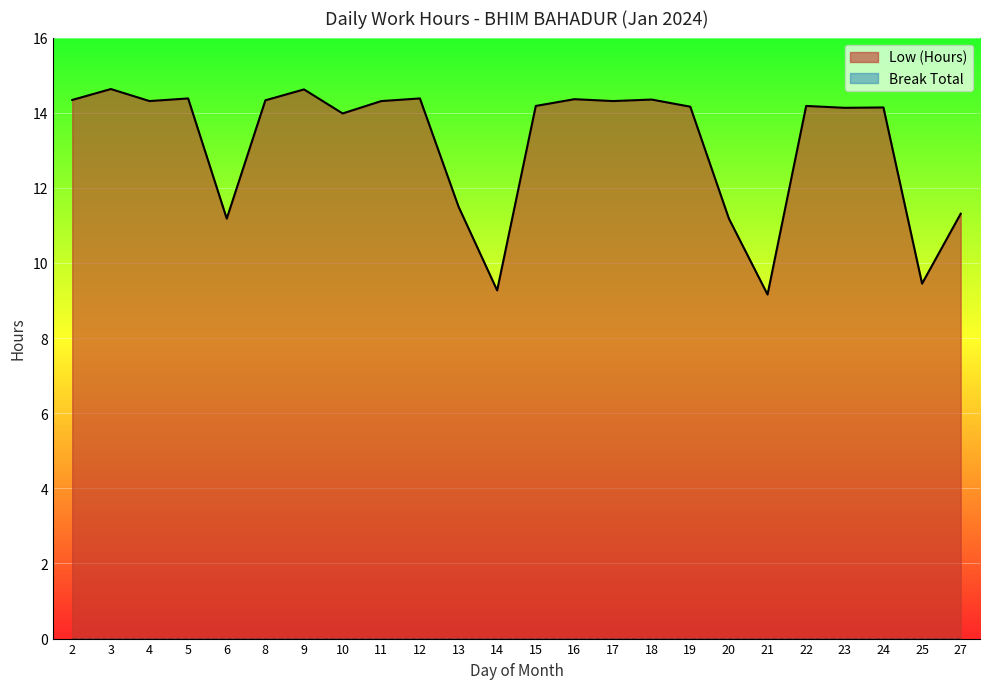

What is the change in value from 3 to 22?

-0.5